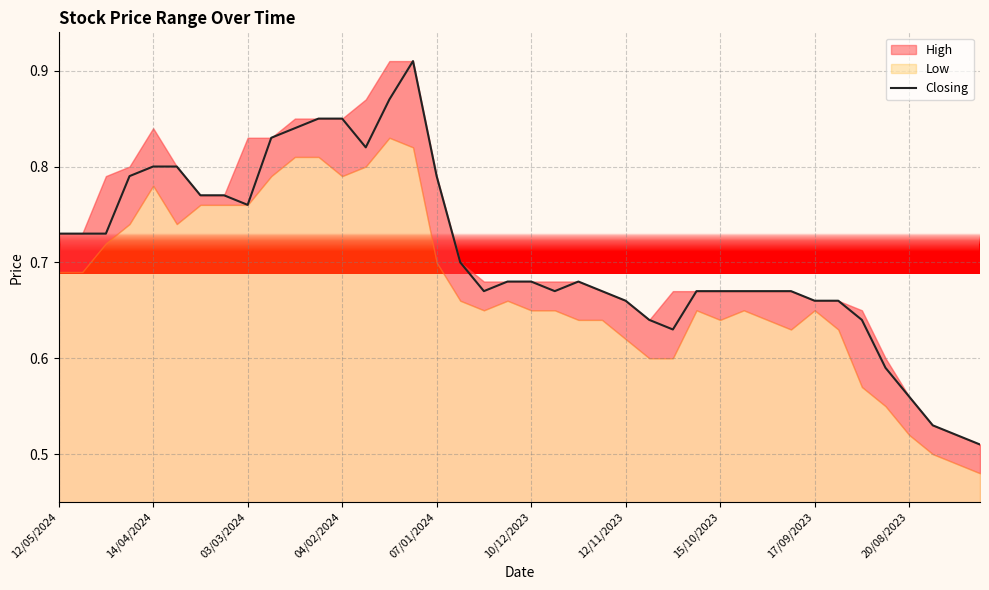

What is the value of the 36th point from the left?

0.6